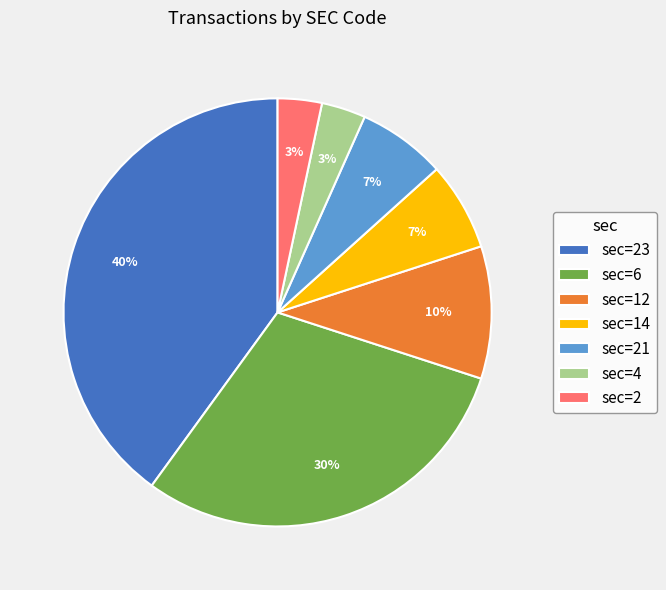

Which category has the biggest portion of the pie?

sec=23